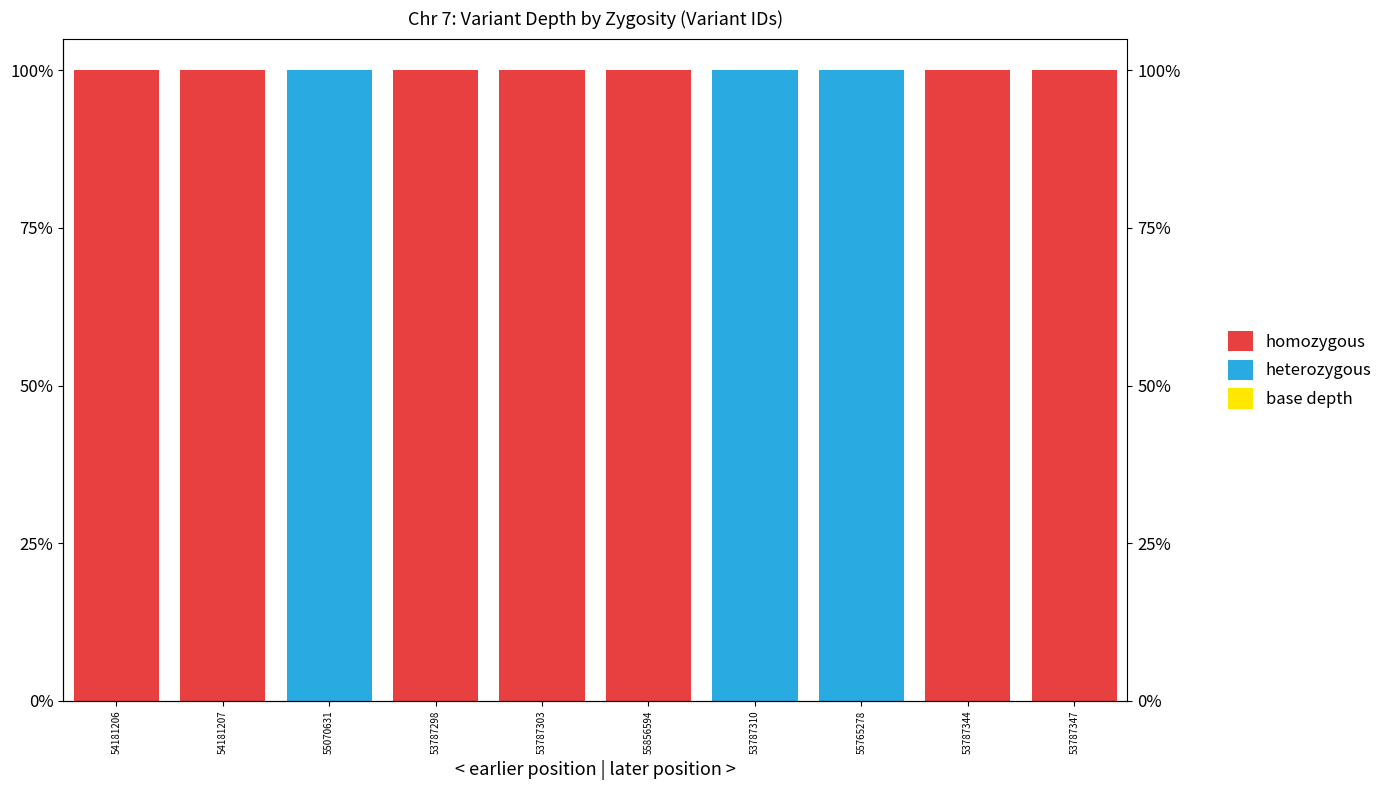

At which category is the sum across all series the highest?

54181206